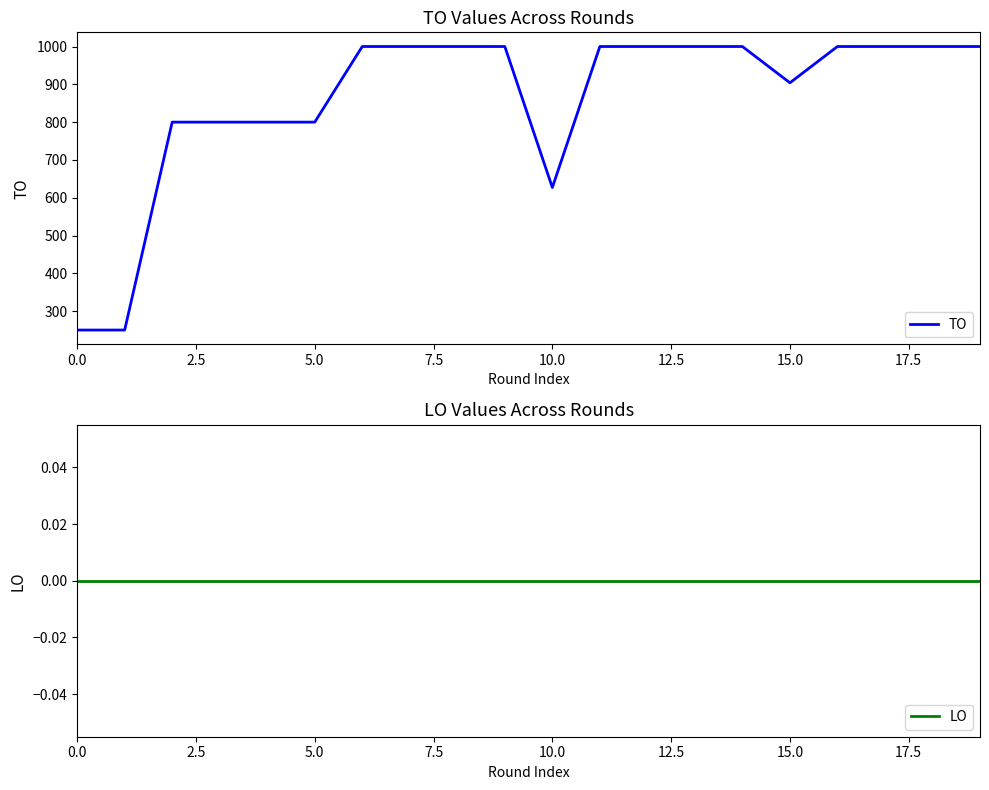

True or false: LO and TO cross at least once.

False